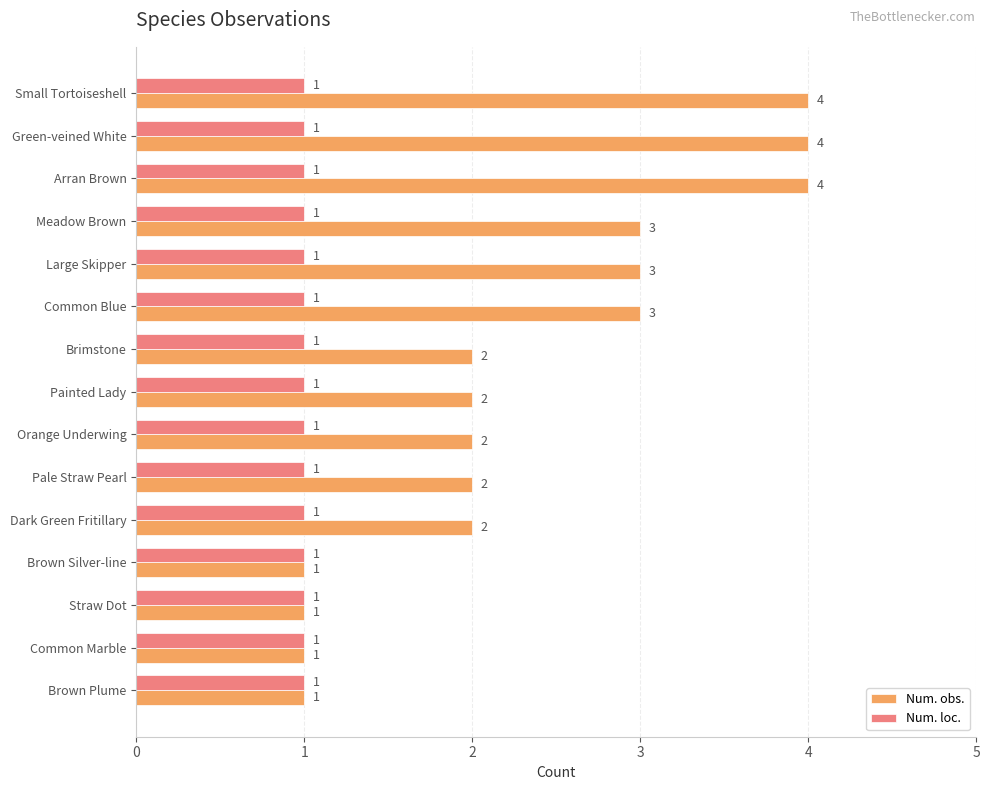

Read the Num. obs. value at Large Skipper.

3